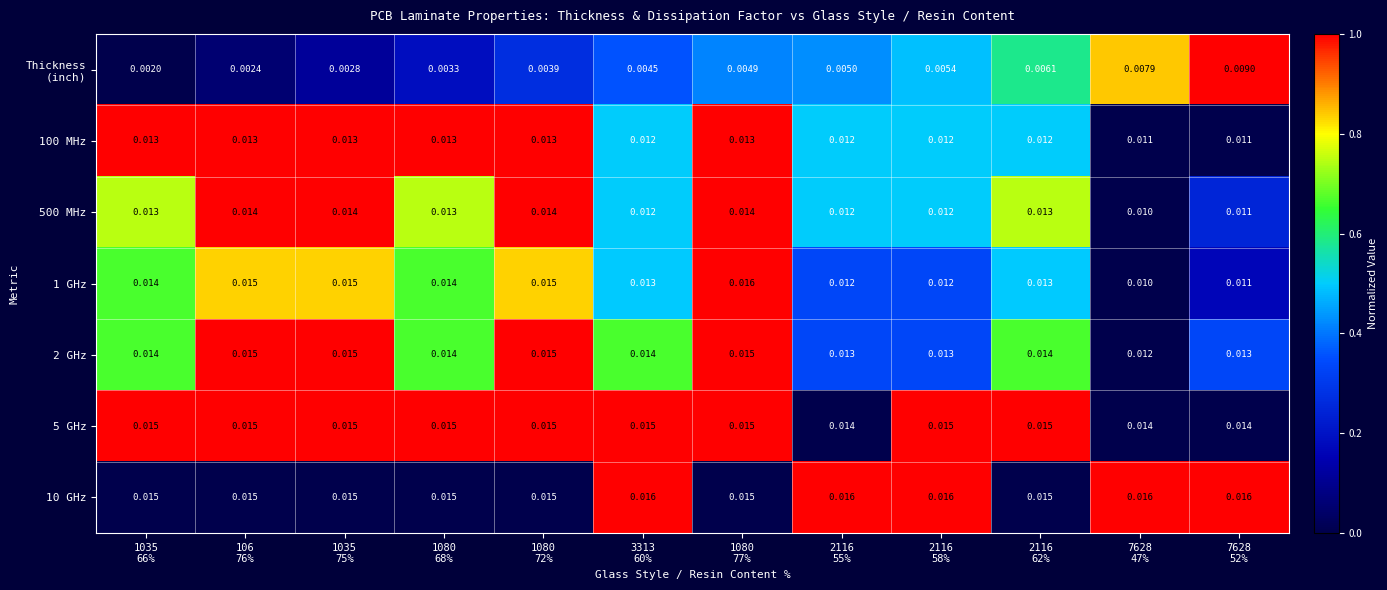

How many distinct data groups are displayed?

7